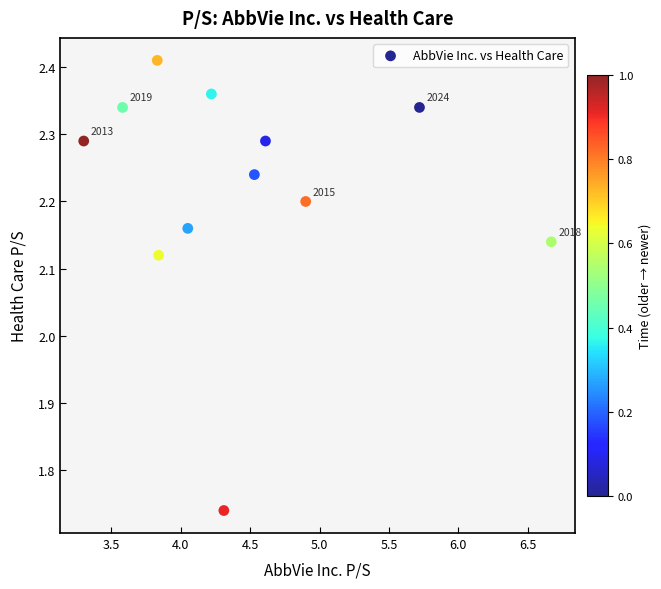

What is the range of X values (max minus min)?

3.4